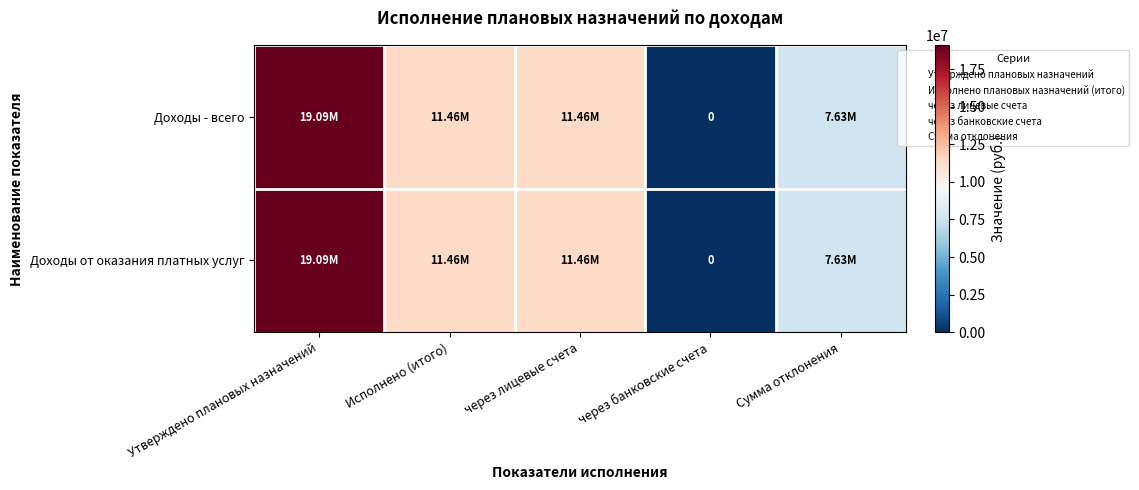

Count the number of categories in the chart.

5